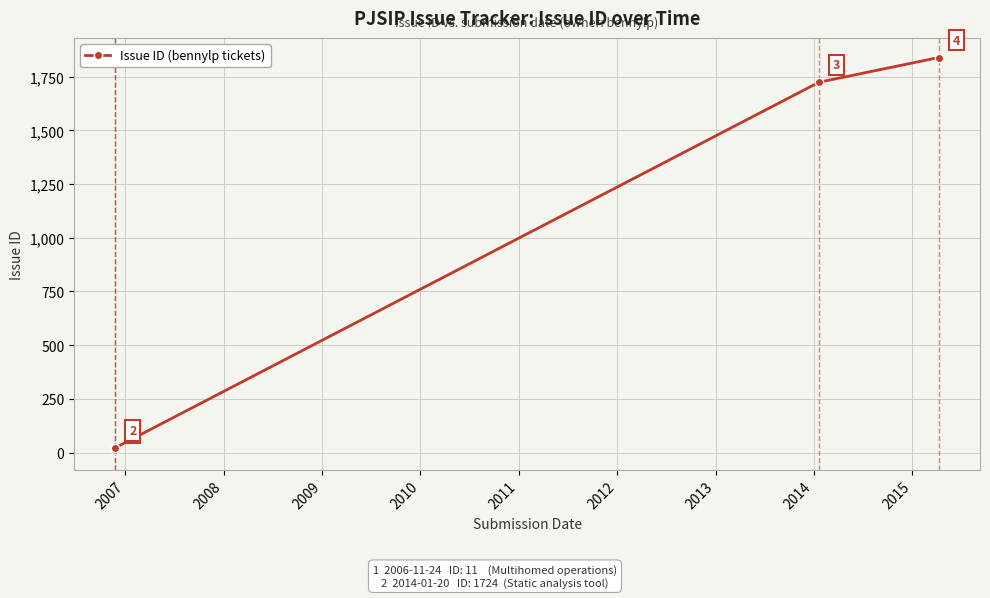

What is the sum of all values?

3597